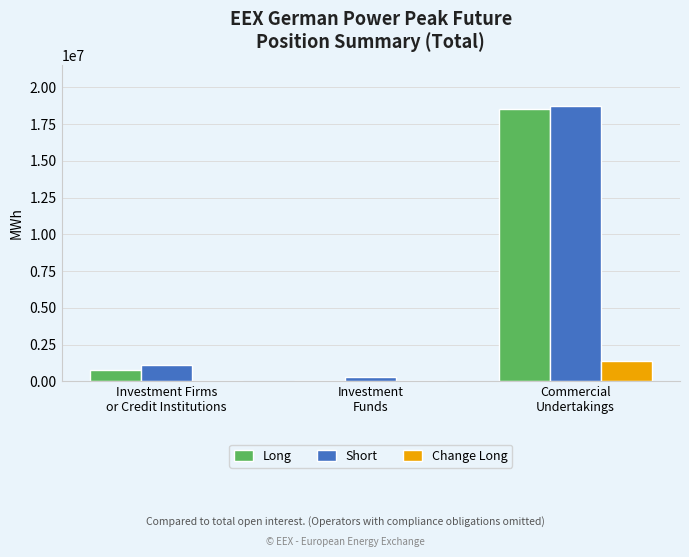

True or false: Change Long has a value of 1412592 at Commercial
Undertakings.

True